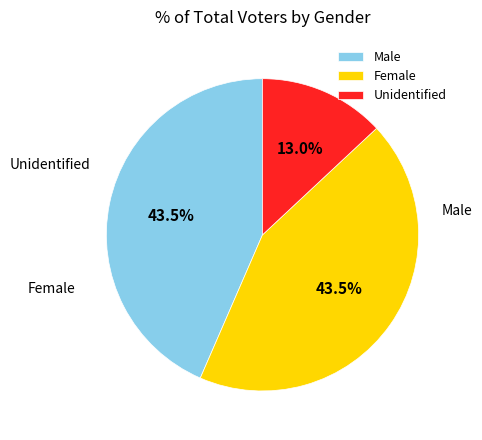

Does any single category account for the majority?

No